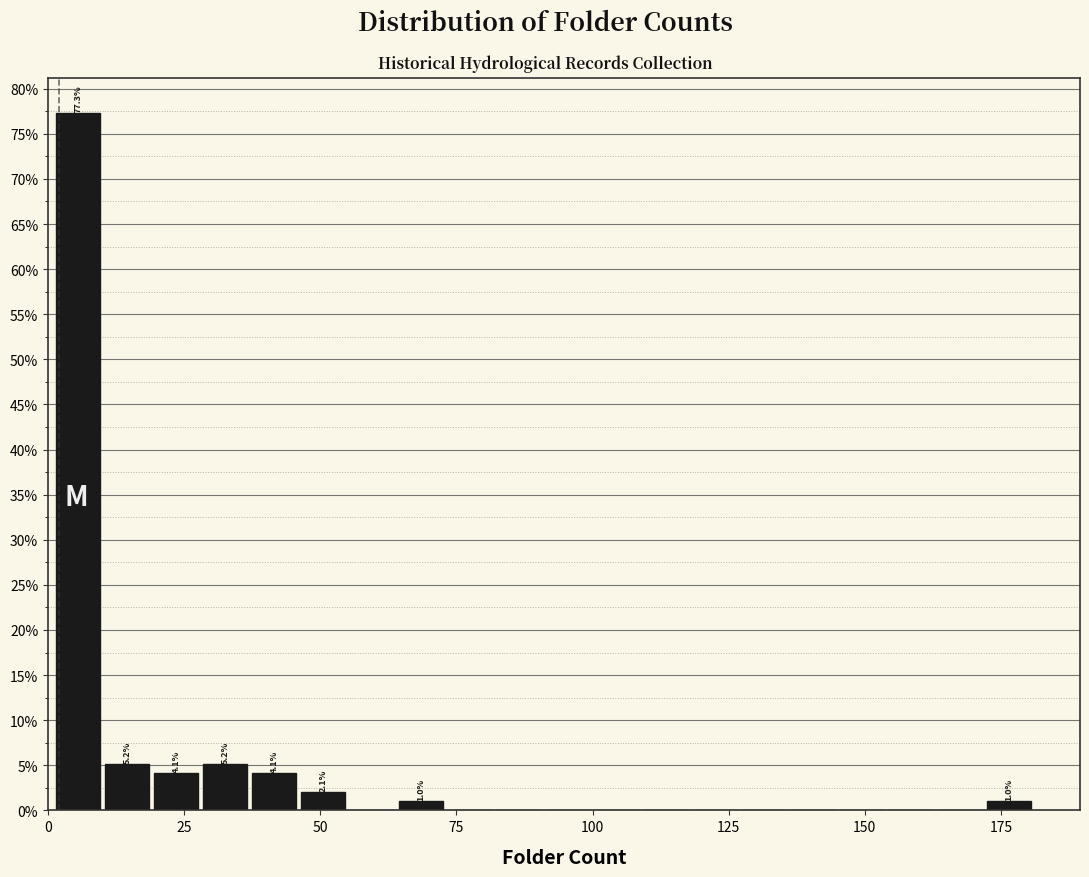

Around what value on the x-axis is the tallest bar? Give the approximate position of its centre, as read against the axis.

5